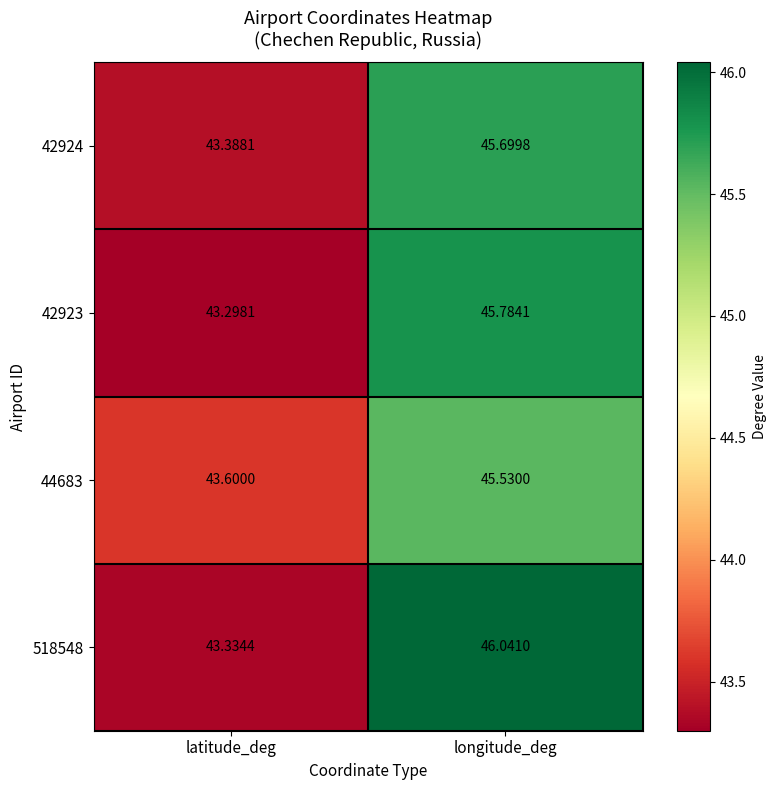

At which label does 42924 first exceed 45?

longitude_deg